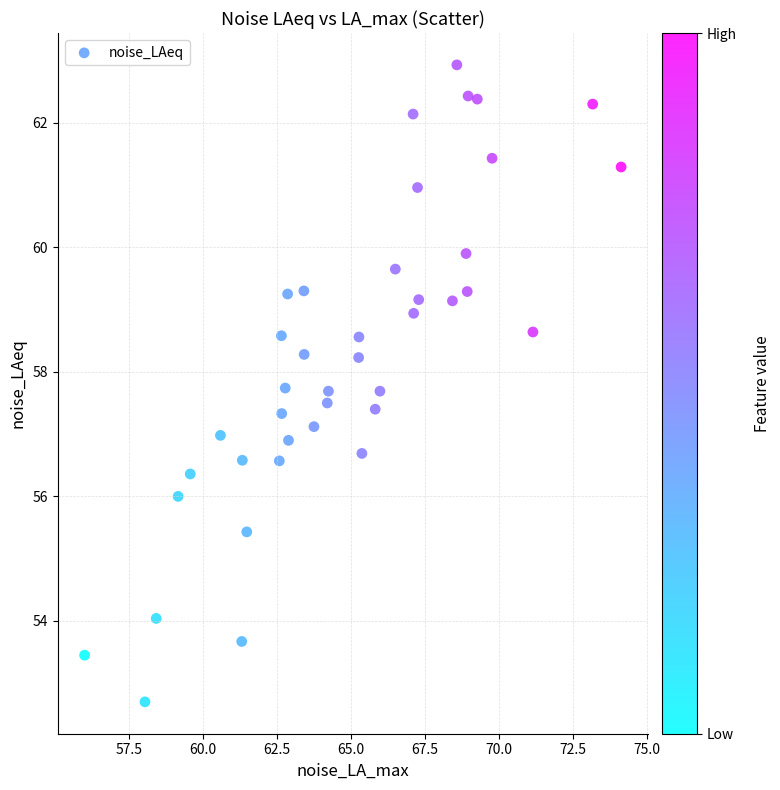

What is the range of Y values (max minus min)?

10.2